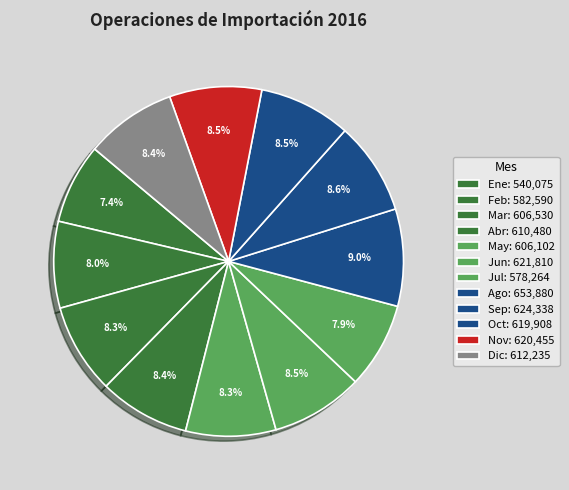

What percentage is the Jul slice, to the nearest percent?

8%